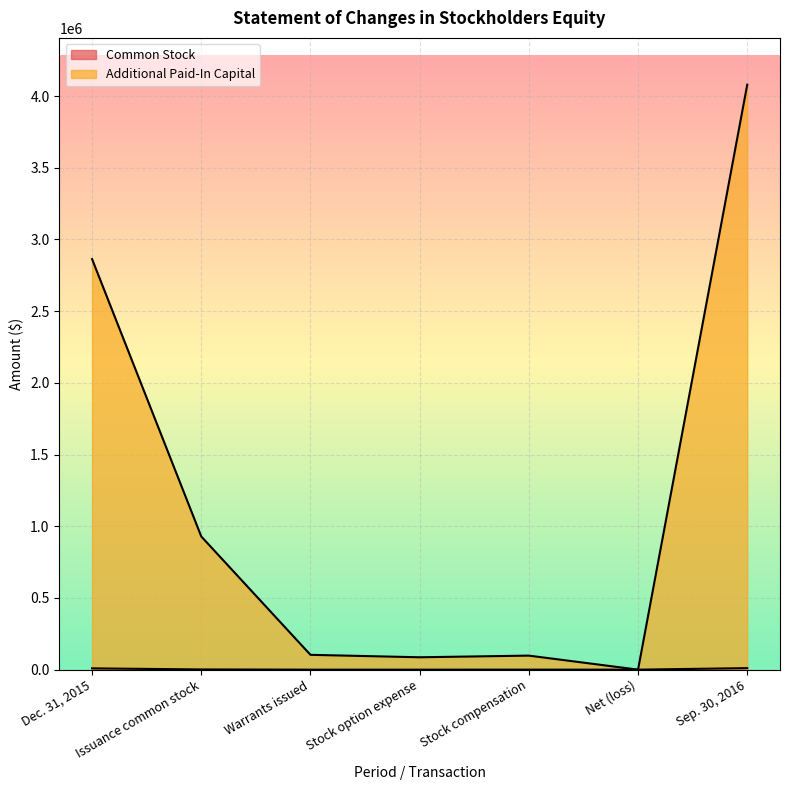

At which category does the chart reach its minimum across all series?

Warrants issued